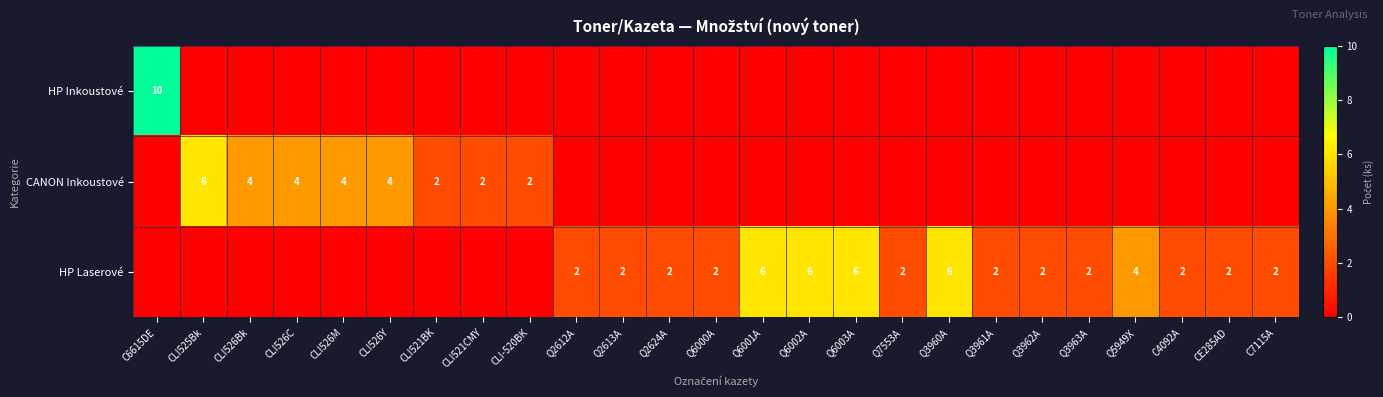

Which has a higher value, Q3960A or CLI526M?

Q3960A